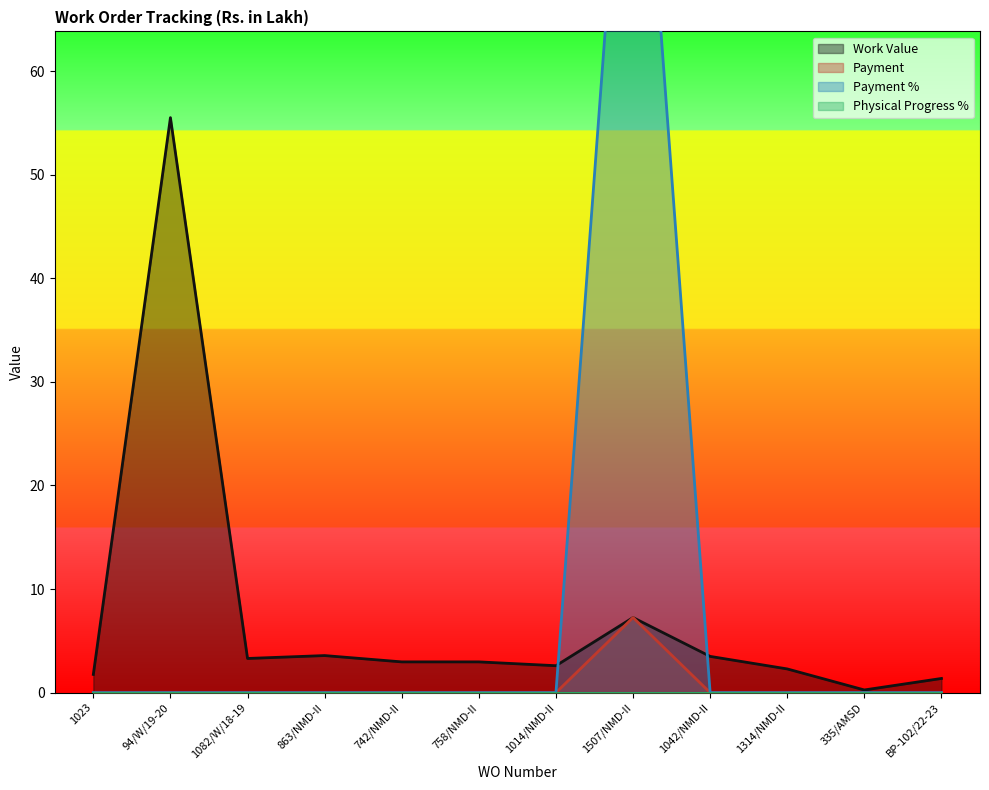

Does the chart display data point markers on the line(s)?

No